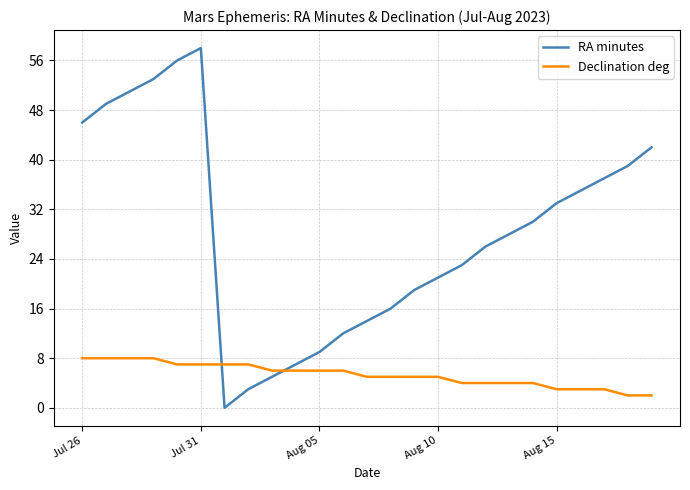

What are all the series names shown in the legend?

RA minutes, Declination deg